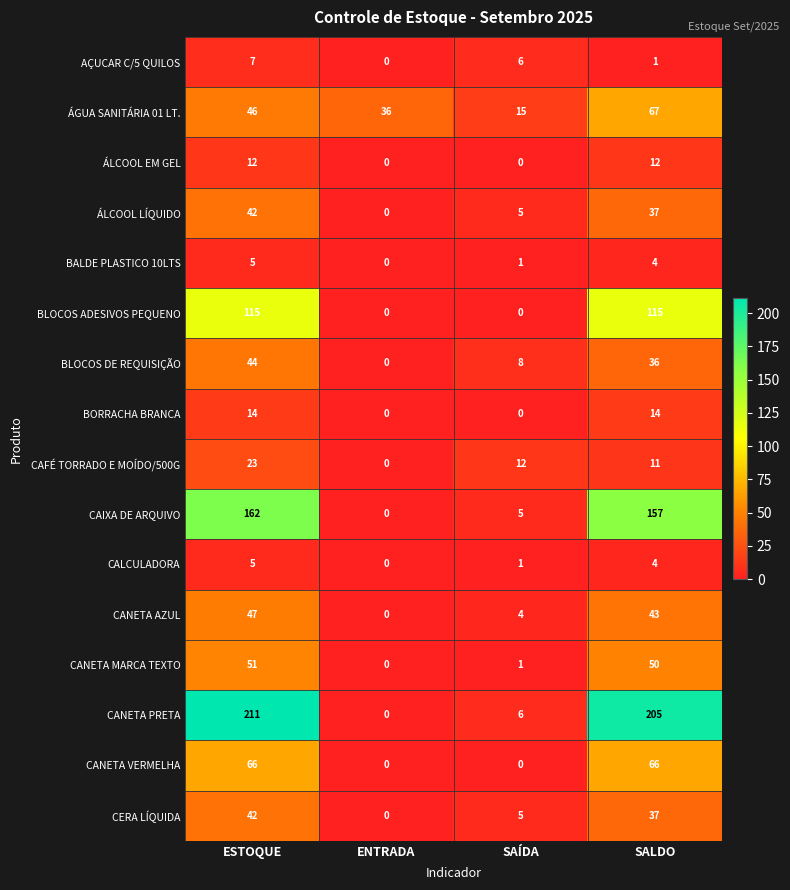

Between ESTOQUE and SAÍDA, which series saw the biggest shift?

CANETA PRETA